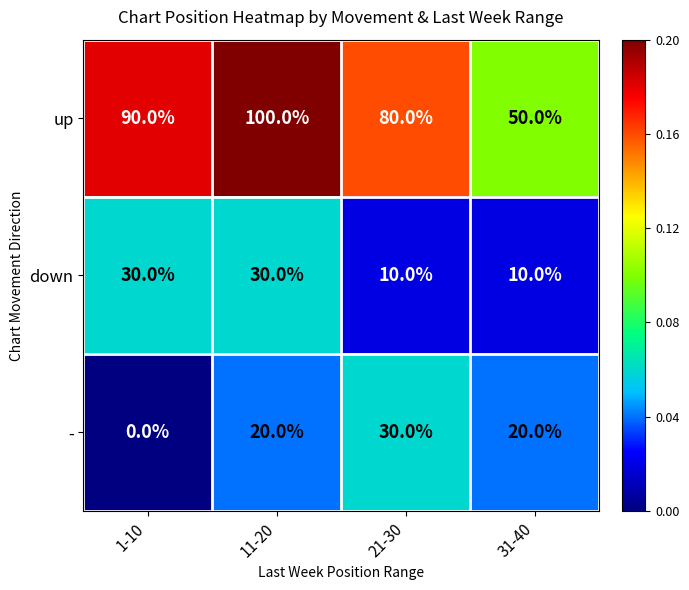

What is the total value across all series at 21-30?

120